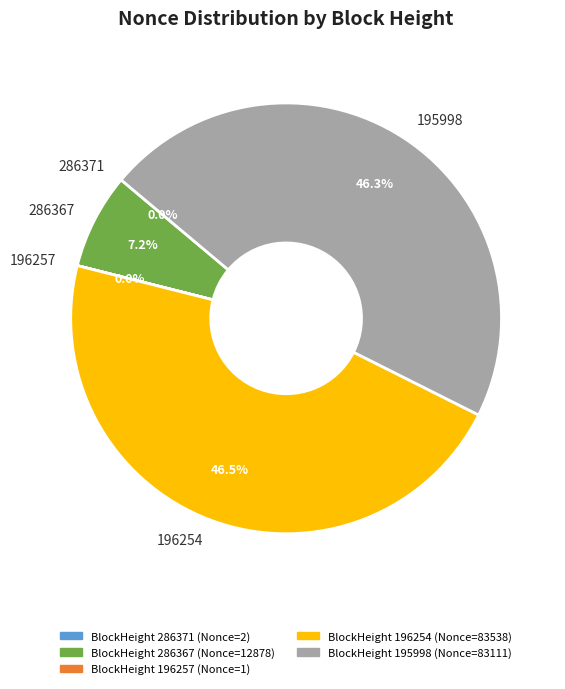

Is there a majority slice in this chart?

No